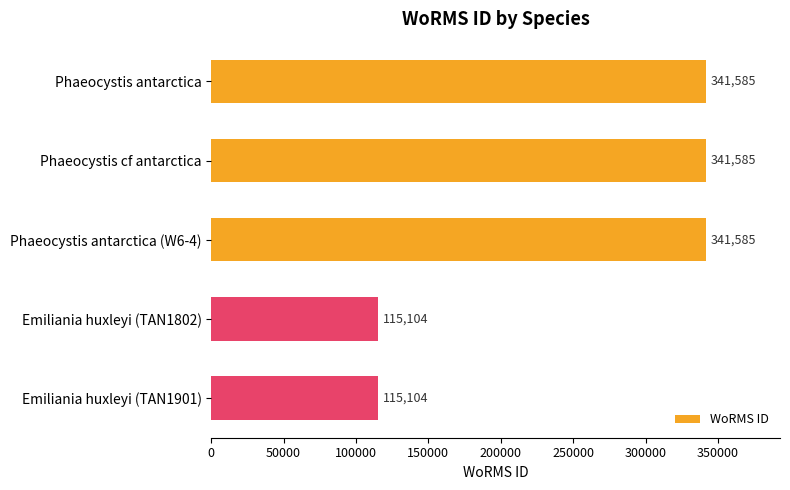

Reading top to bottom, list all the values displayed in this chart.

341585	341585	341585	115104	115104